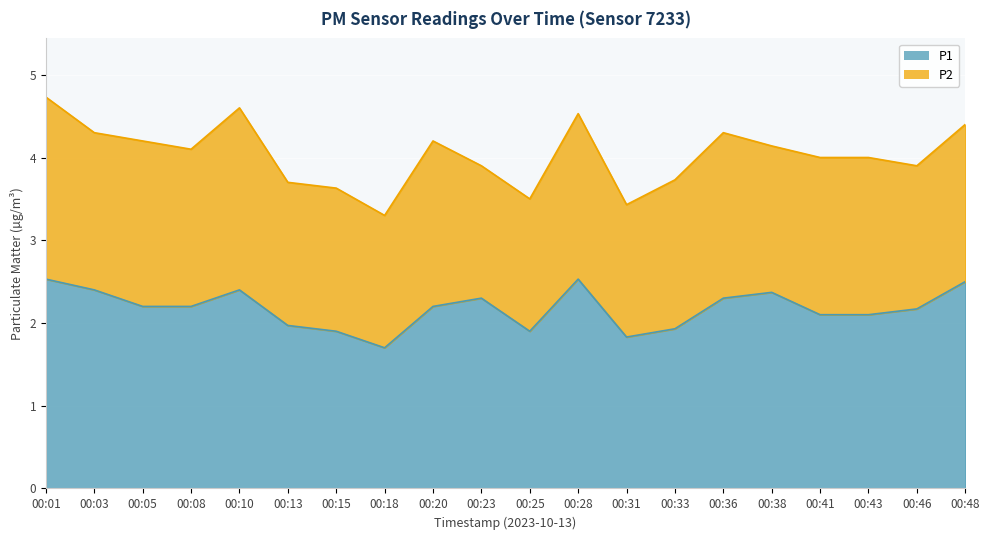

Between 00:31 and 00:10, which is larger?

00:10